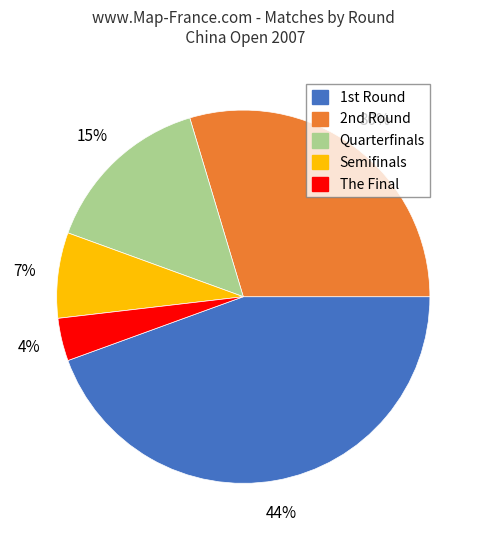

Which slice is the smallest?

The Final